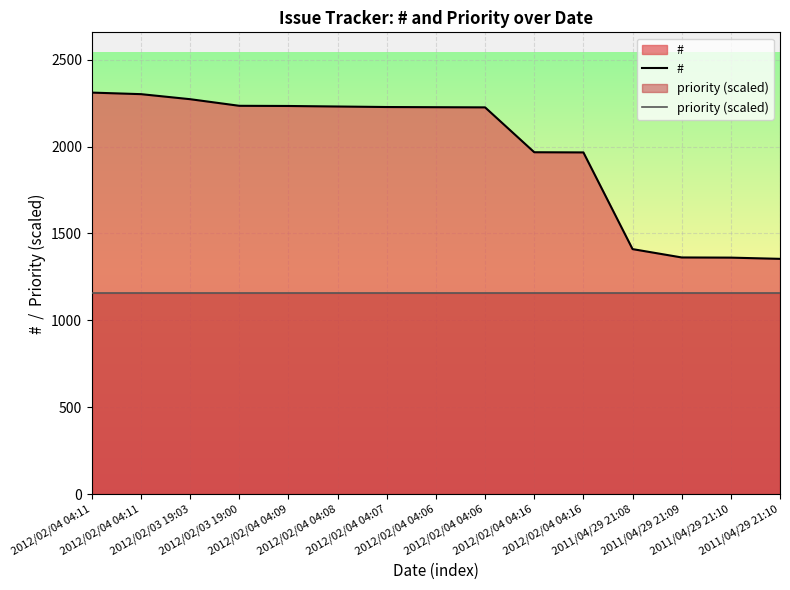

Is it true that # equals 2913 at 2012/02/04 04:06?

False